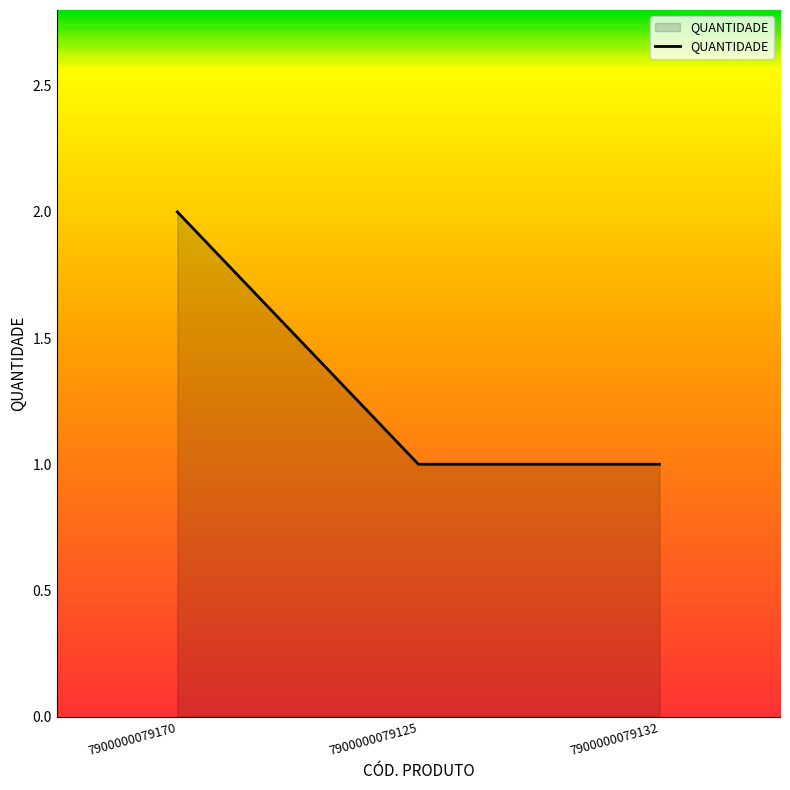

True or false: the data shows 1 at 7900000079125.

True